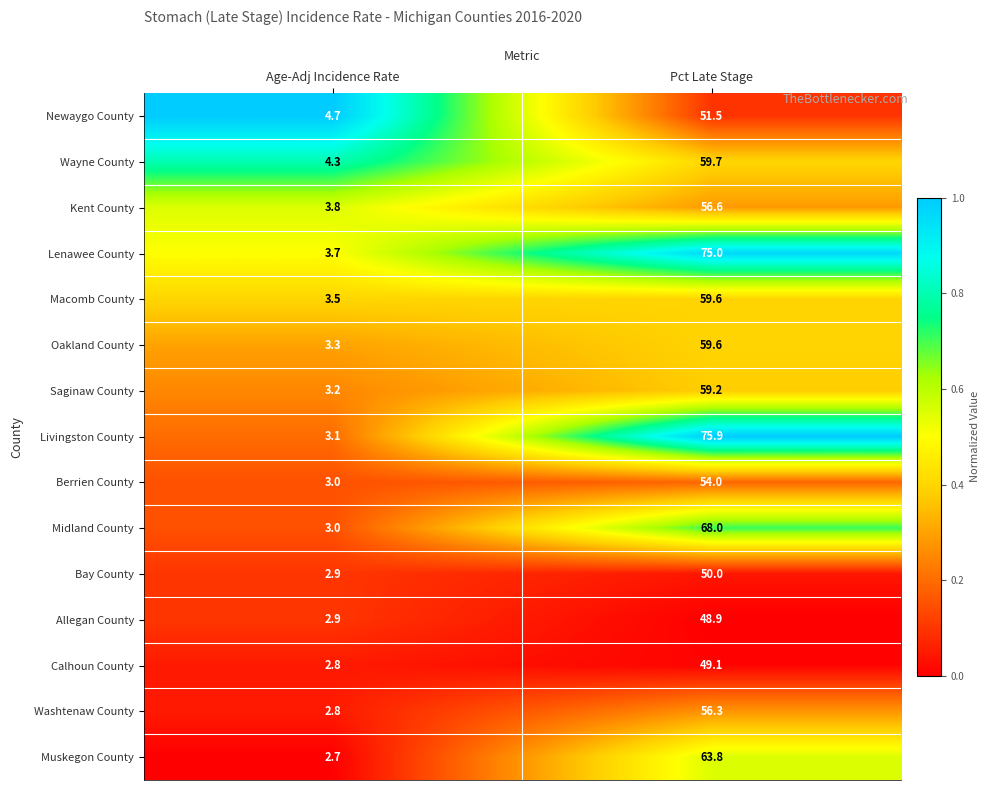

List the labels in order of Newaygo County value, largest first.

Pct Late Stage, Age-Adj Incidence Rate